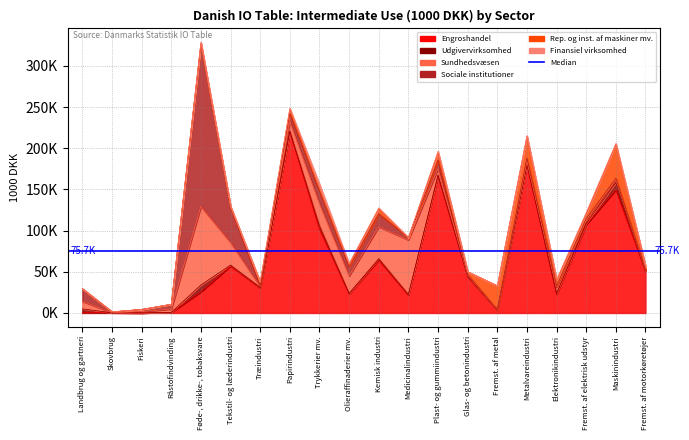

True or false: Sundhedsvæsen has more than 1 points higher than both neighbors.

True